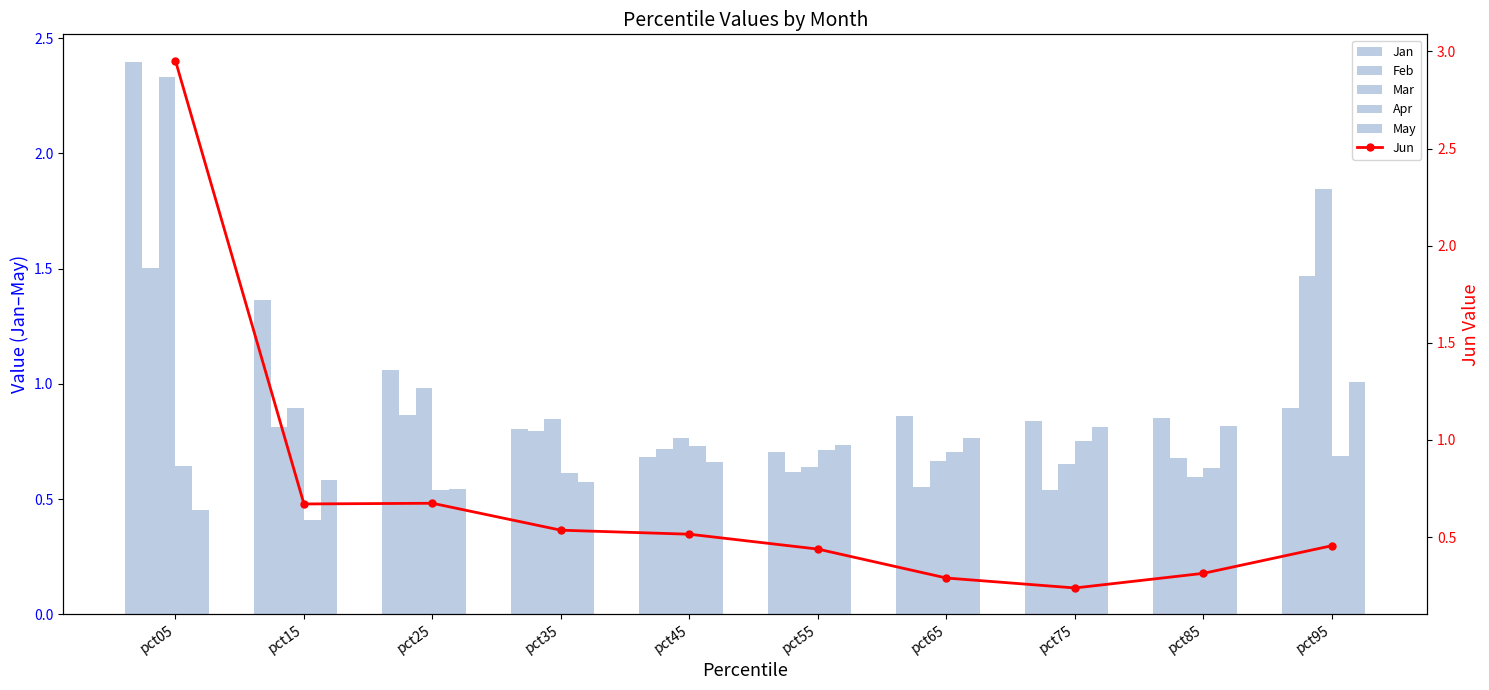

What are all the series names shown in the legend?

Jan, Feb, Mar, Apr, May, Jun